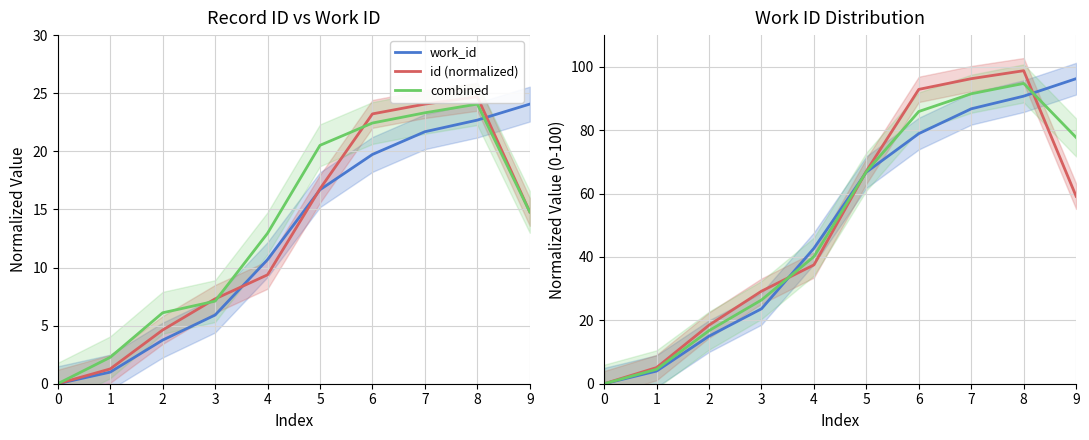

What is the difference between the work_id values at 8 and 7?

4.0